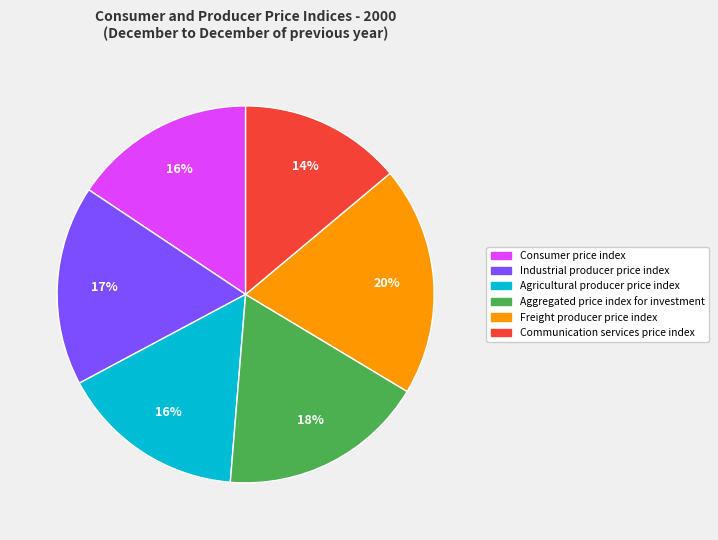

Is it true that Agricultural producer price index is 1% of the pie?

False